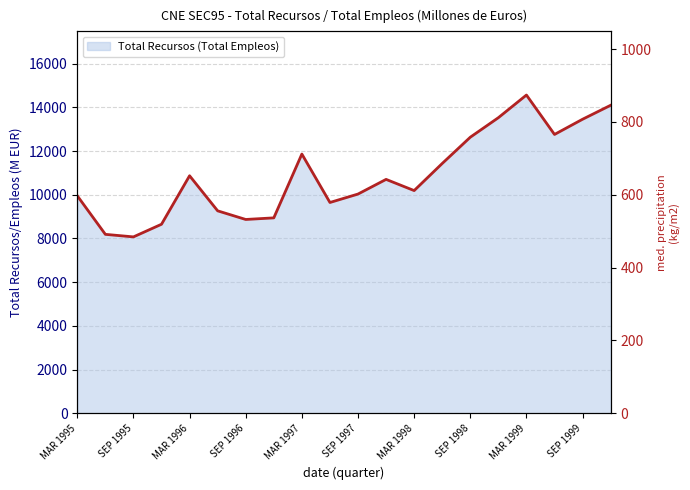

Reading left to right, transcribe all the data shown in this chart.

MAR 1995=9951	JUN 1995=8187	SEP 1995=8071	DIC 1995=8649	MAR 1996=10868	JUN 1996=9263	SEP 1996=8868	DIC 1996=8941	MAR 1997=11861	JUN 1997=9645	SEP 1997=10031	DIC 1997=10702	MAR 1998=10190	JUN 1998=11430	SEP 1998=12632	DIC 1998=13525	MAR 1999=14562	JUN 1999=12758	SEP 1999=13454	DIC 1999=14093